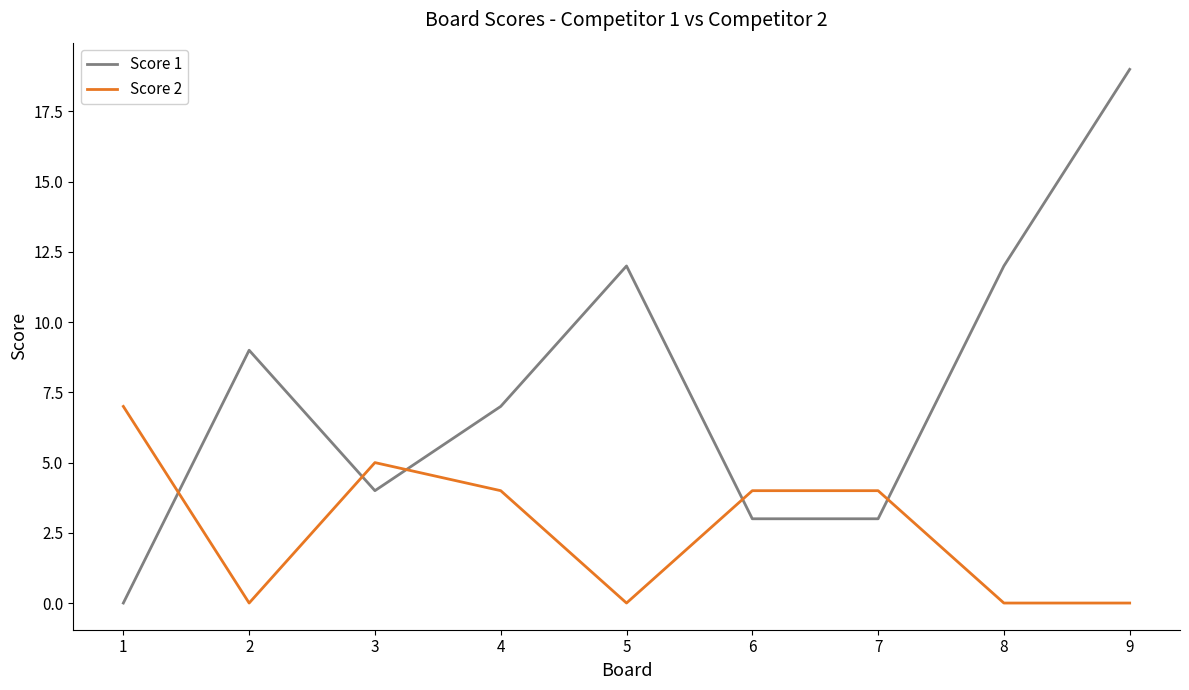

What are all the series names shown in the legend?

Score 1, Score 2